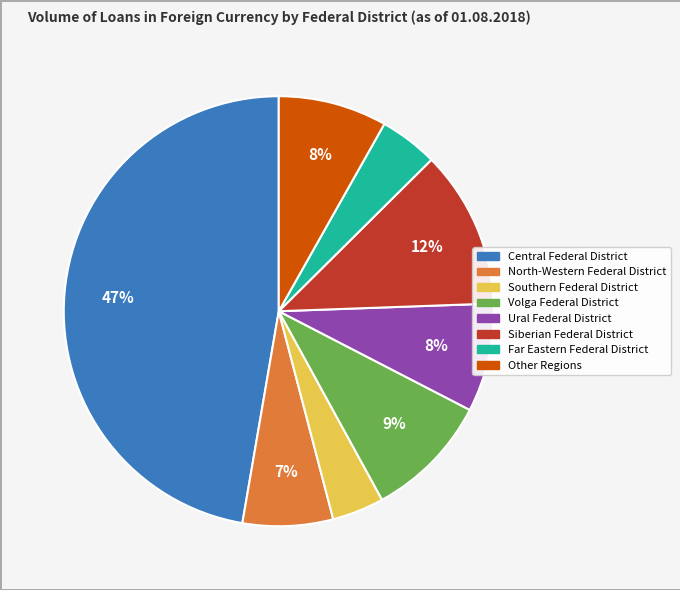

What is the ratio of the value at Southern Federal District to the value at Central Federal District?

0.1